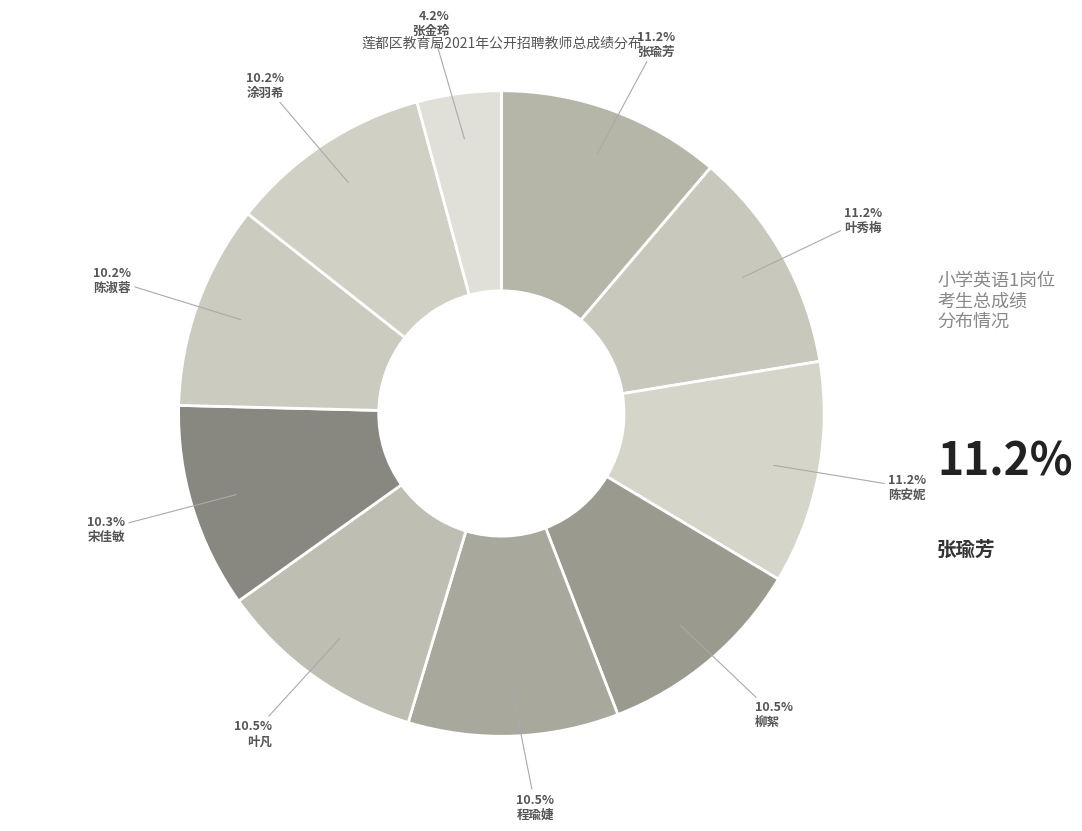

Which category has the smallest portion of the pie?

张金玲